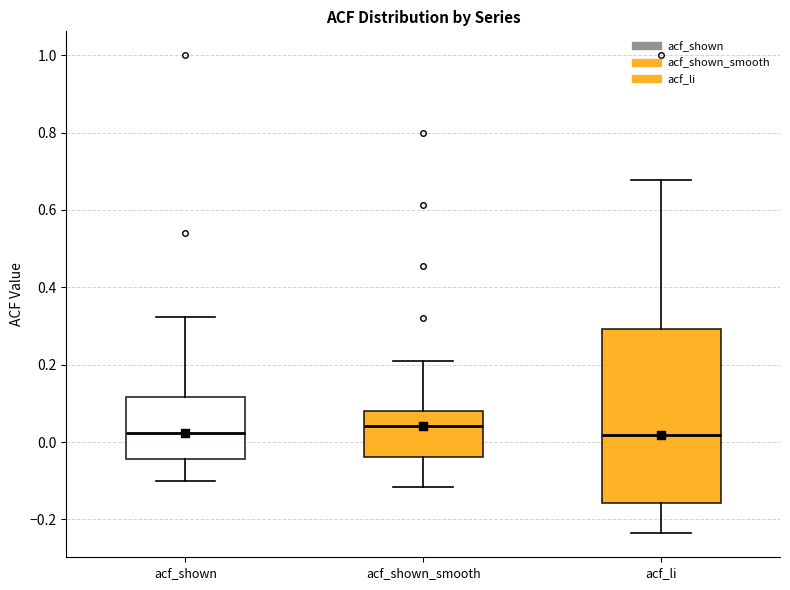

Comparing the boxes themselves (not the whiskers), which one is the tallest?

acf_li